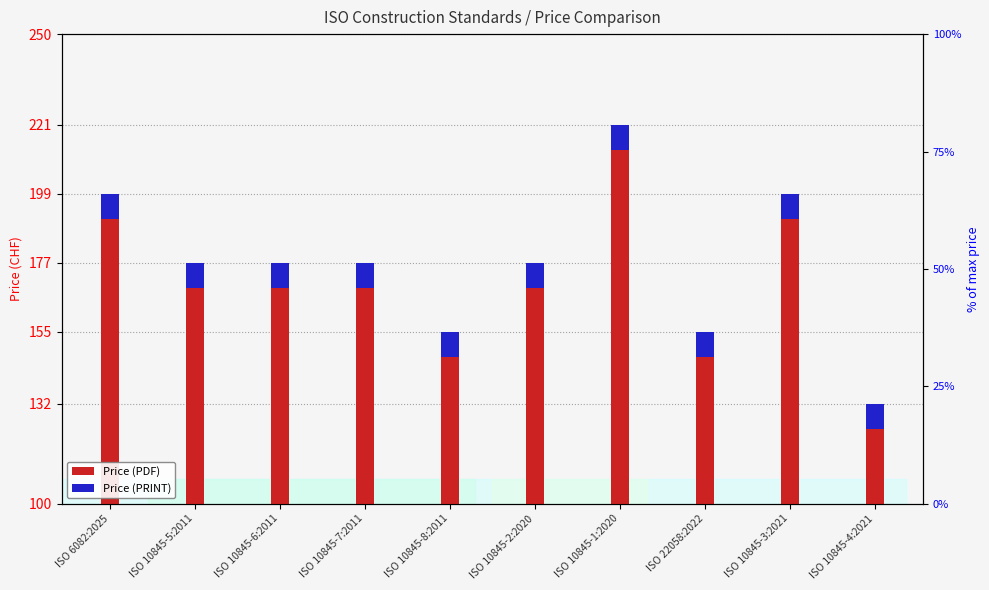

Between ISO 10845-5:2011 and ISO 10845-7:2011, which series saw the biggest shift?

Price (PDF)